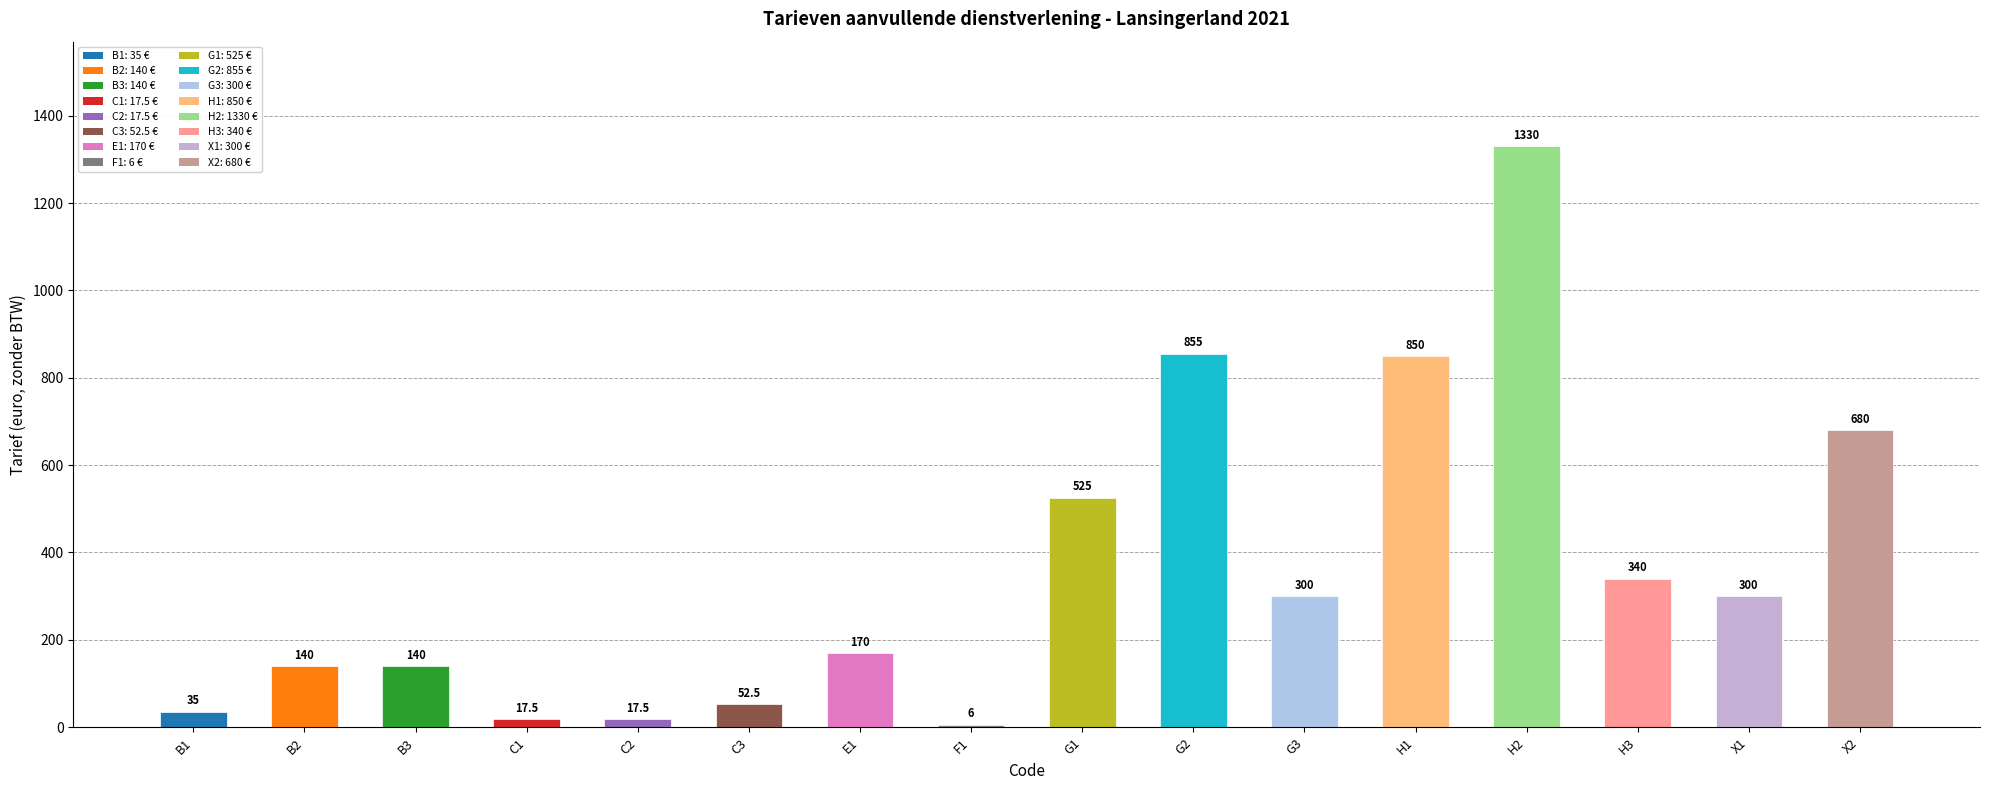

How many series are shown in this chart?

1